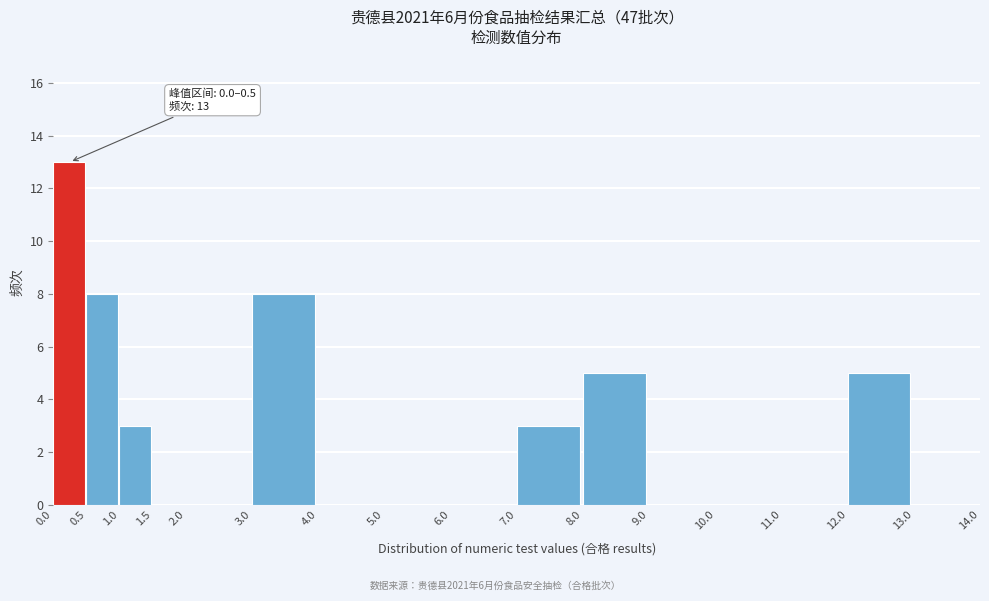

Over which range of the x-axis is the bar tallest?

0.0 to 0.5